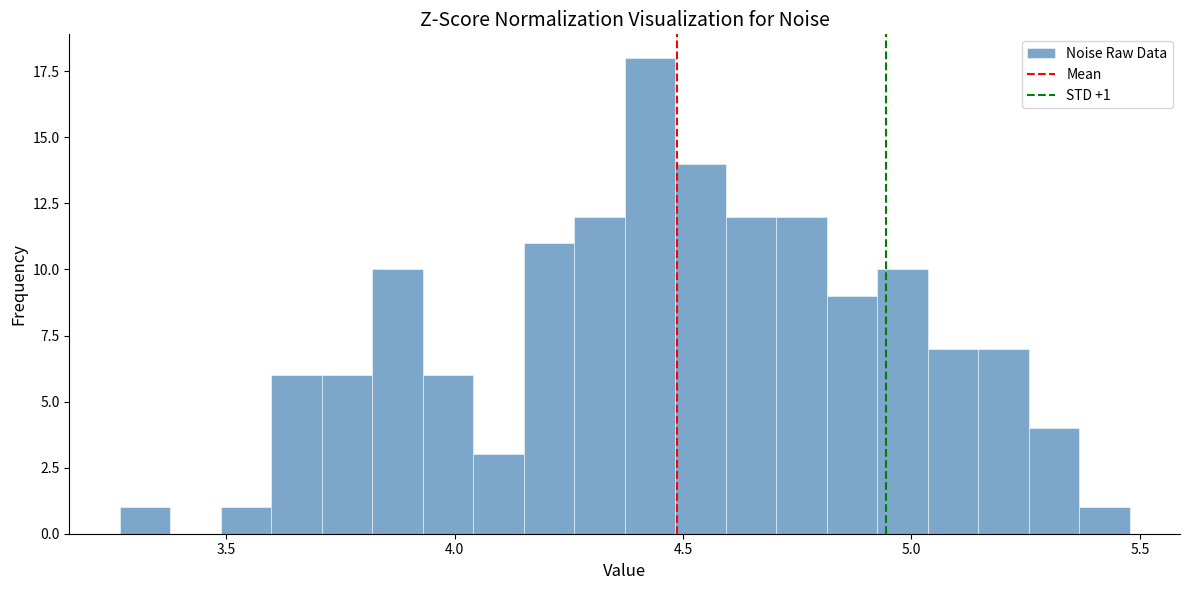

Around what value on the x-axis is the tallest bar? Give the approximate position of its centre, as read against the axis.

4.45